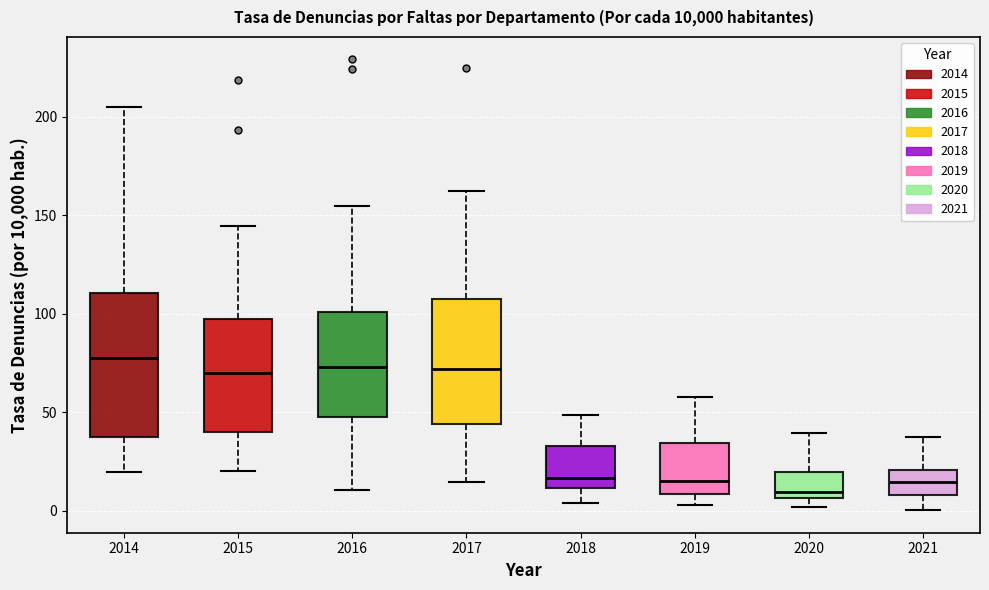

Where is the upper edge of the box at x = 2018 on the y-axis? The values are not printed on the chart, so give them approximately, as read against the axis.

35